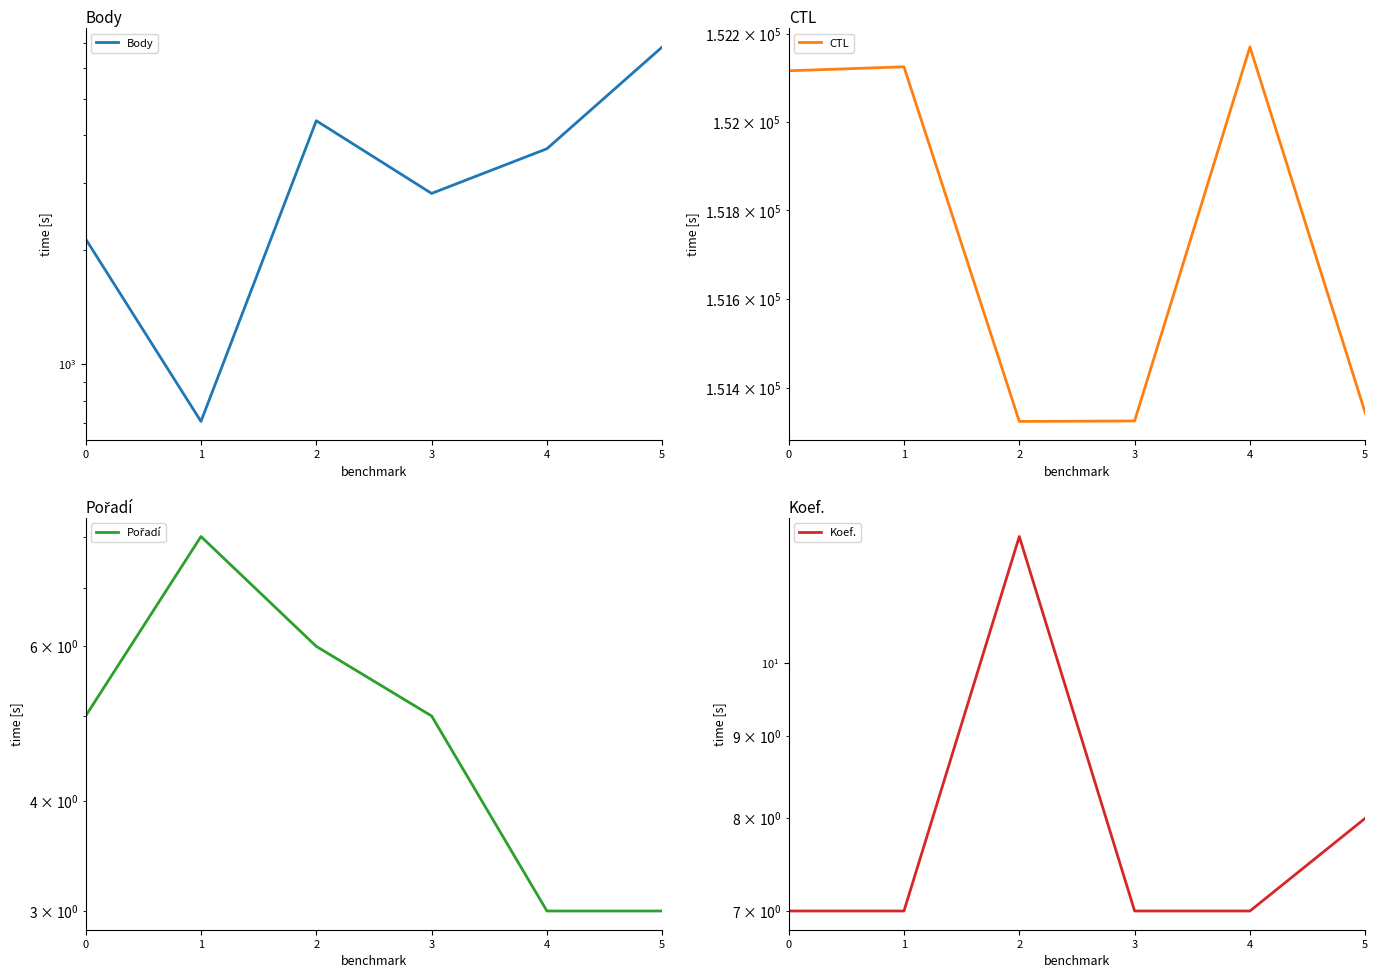

How many Body values are between 2136 and 4371?

4